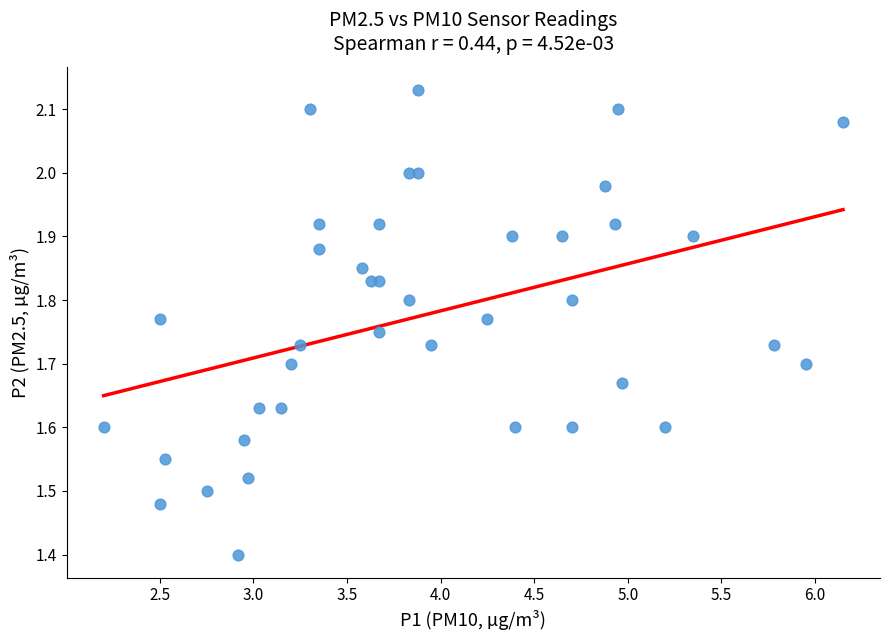

What Y value in the scatter plot is closest to 1?

1.4